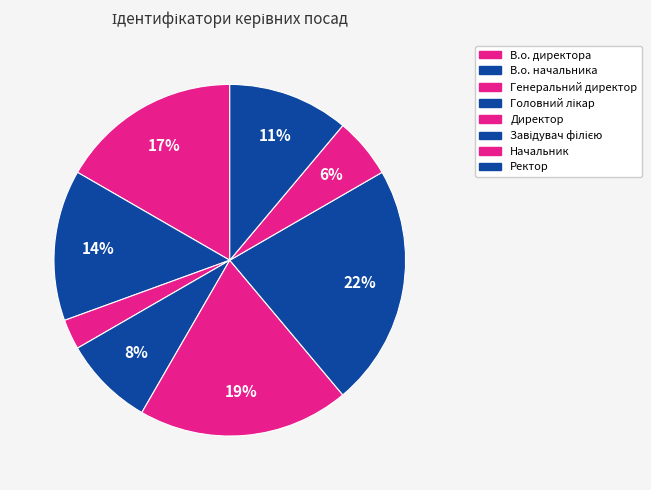

Does any single category account for the majority?

No